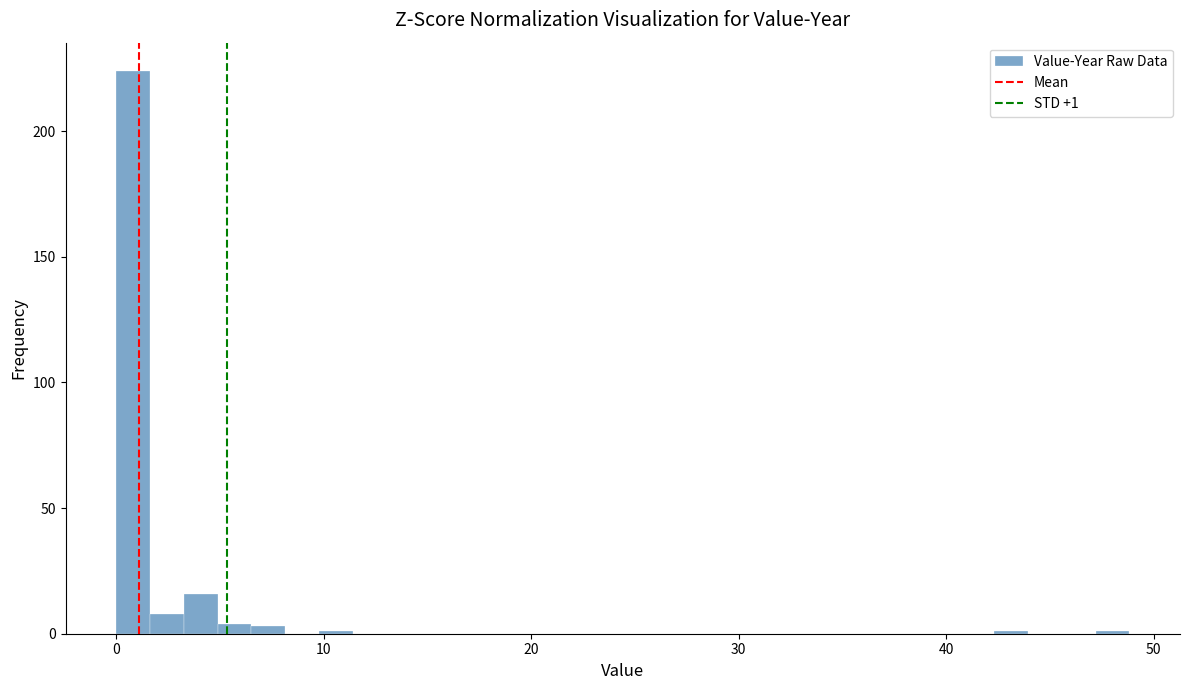

Read against the x-axis, roughly where is the centre of the tallest bar?

1